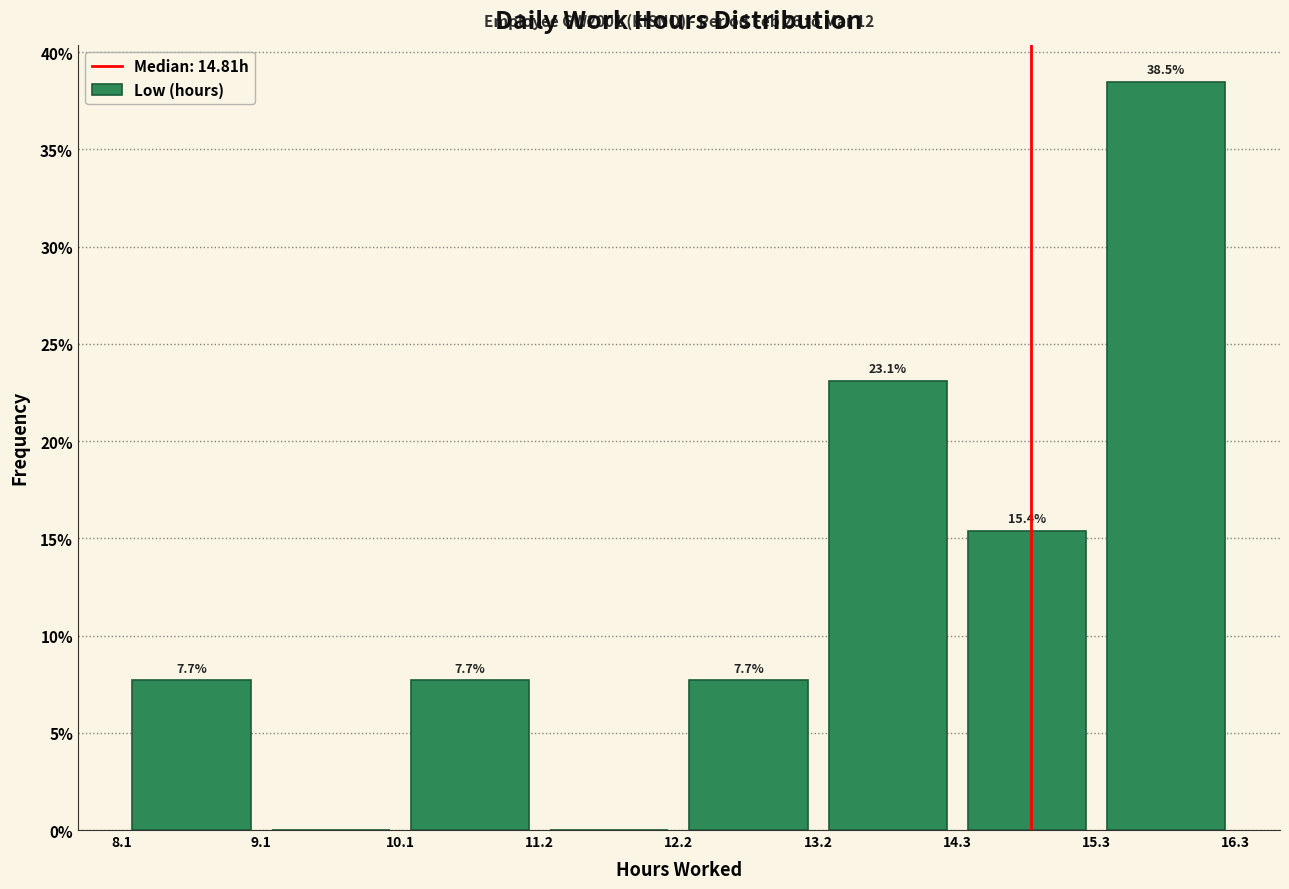

Over which range of the x-axis is the bar tallest?

15.3 to 16.3